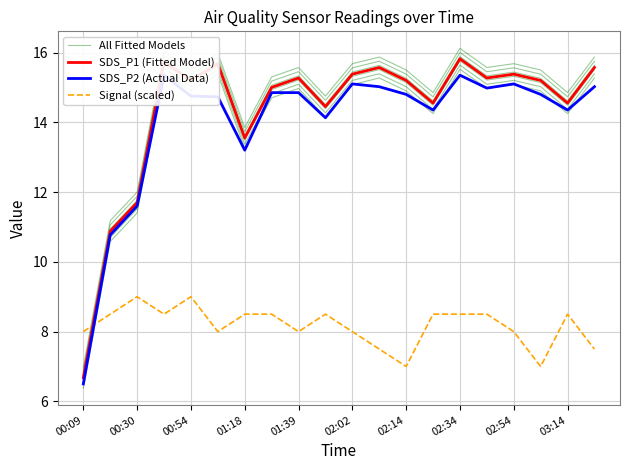

Which series has the largest range (max minus min)?

All Fitted Models